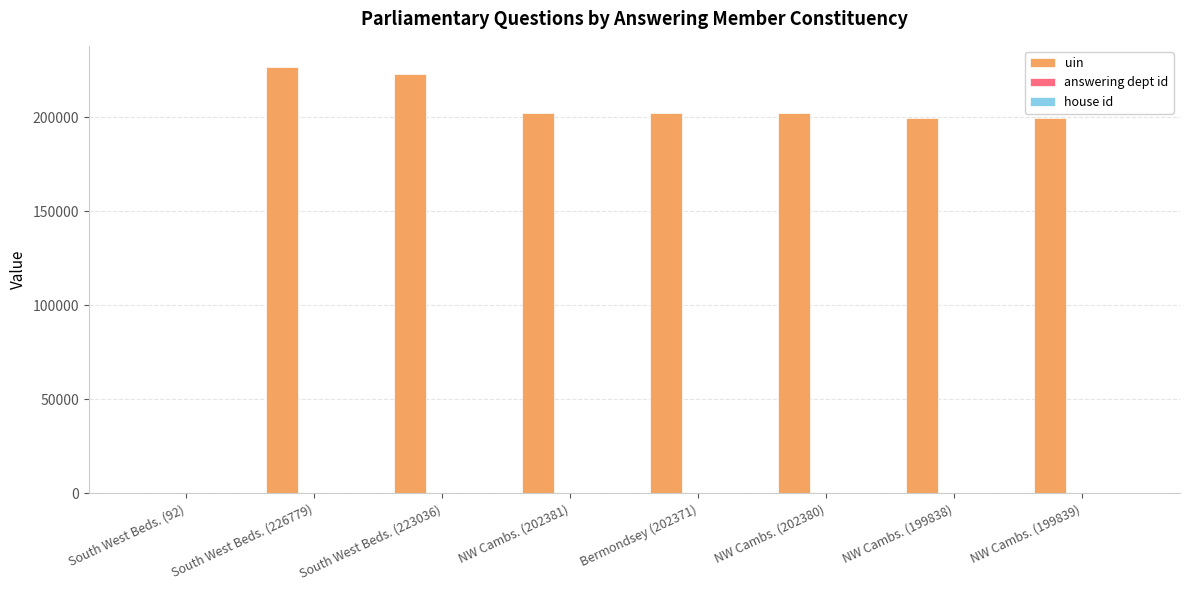

Which series has the largest total across all categories?

uin